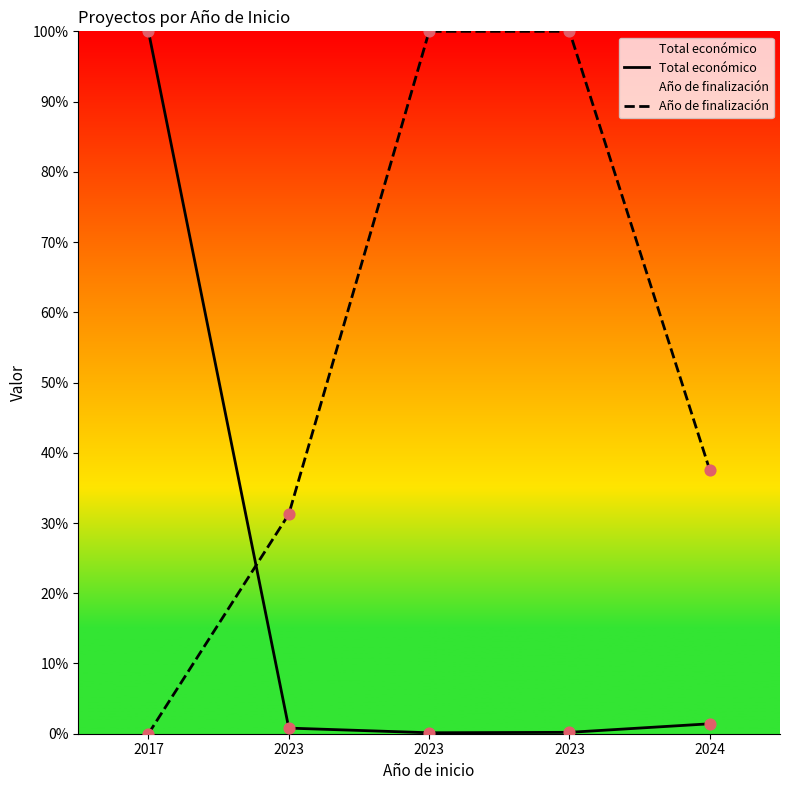

Which series has the largest total across all categories?

Año de finalización